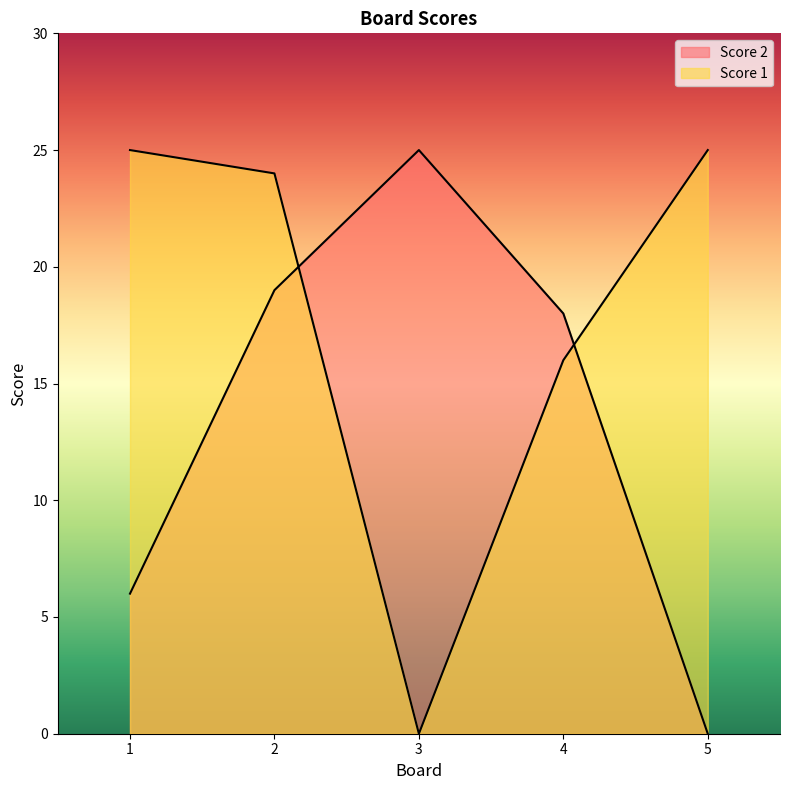

Which series has the widest spread of values?

Score 1